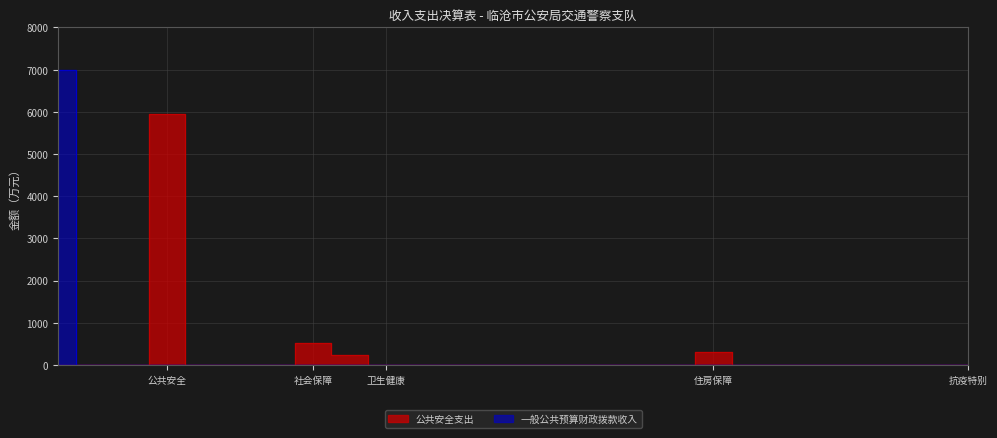

How many data points in 公共安全支出 are above 0?

4